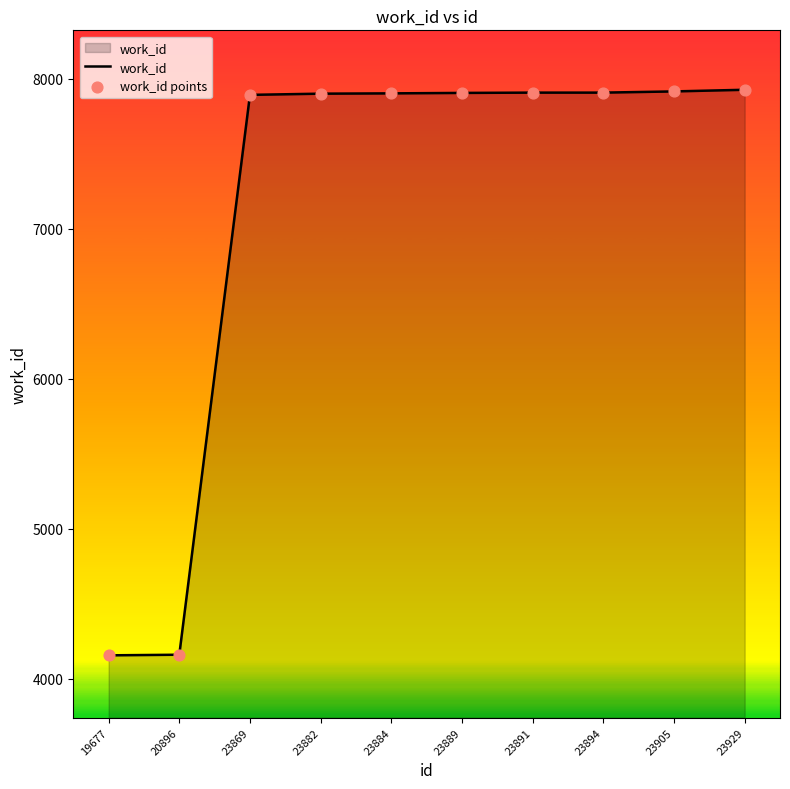

What is the difference between the maximum and minimum values?

3771